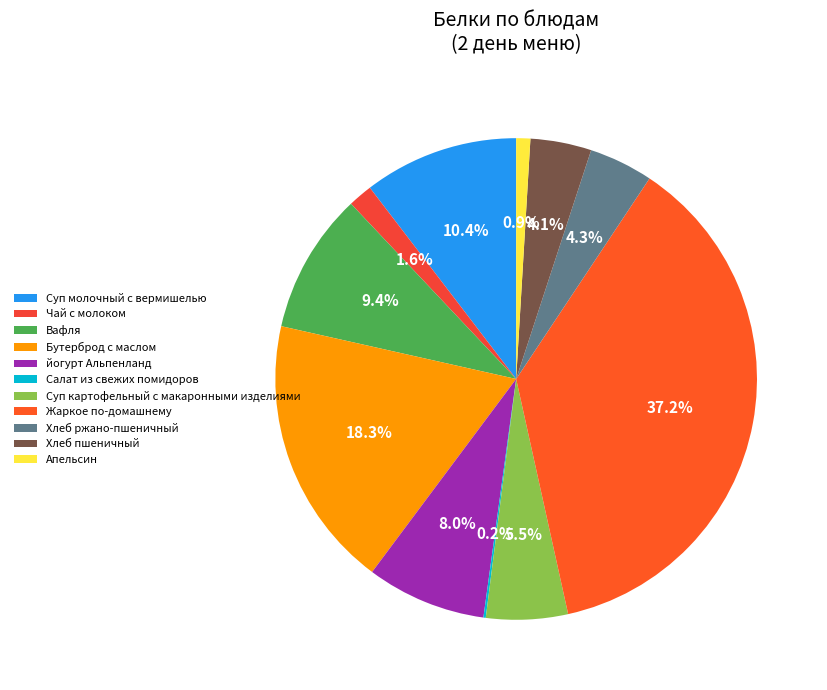

Is Хлеб ржано-пшеничный the majority of the pie?

No